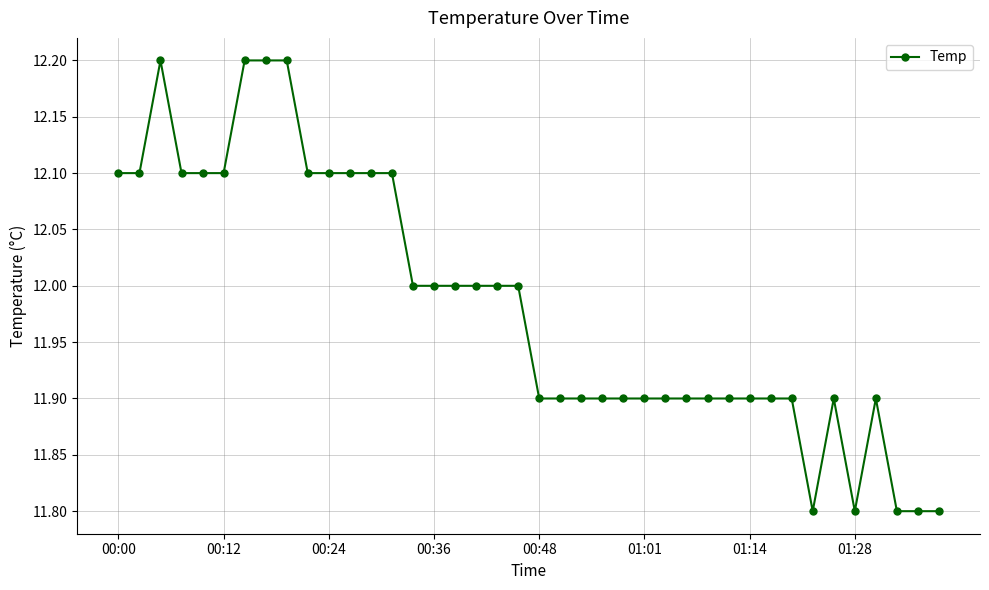

What is the minimum value shown in the chart?

11.8